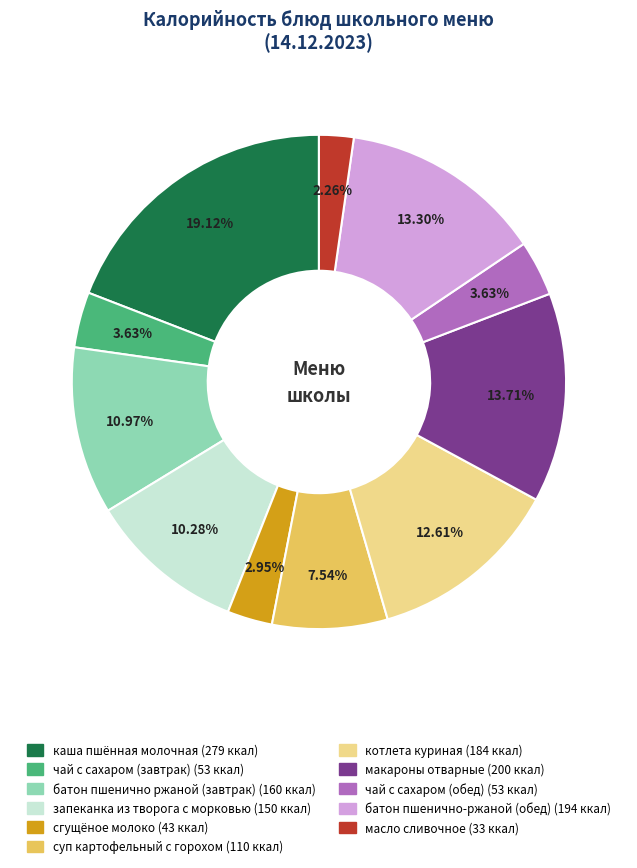

Is there a majority slice in this chart?

No